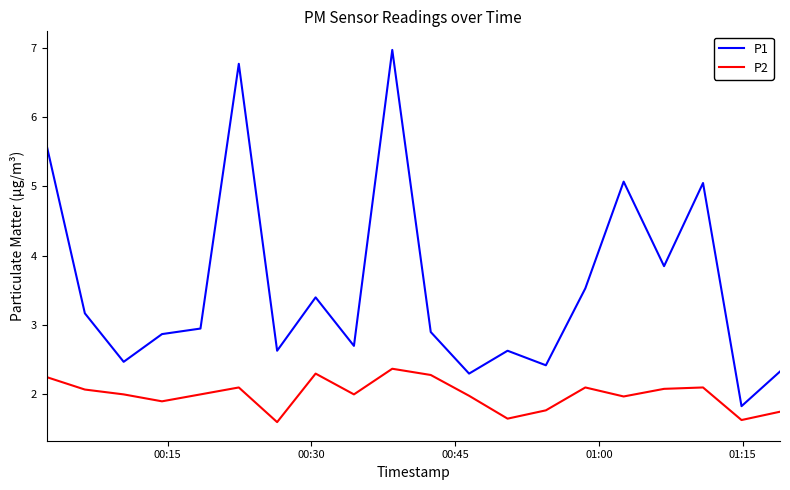

What is the difference between the second highest and minimum values in the P2 series?

0.7